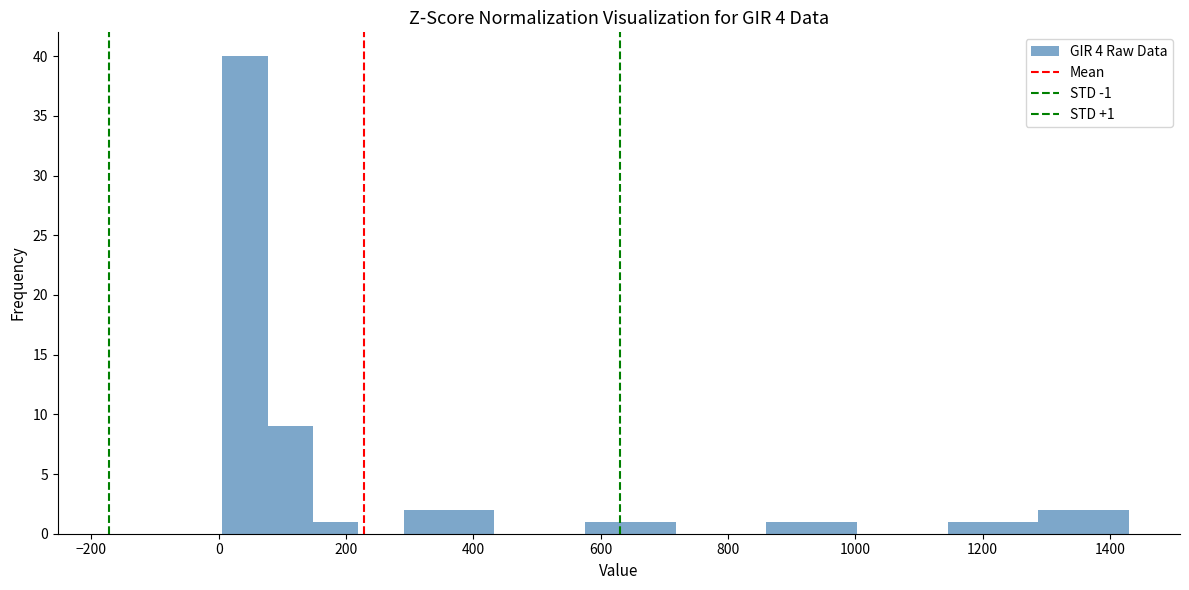

Read against the x-axis, roughly where is the centre of the tallest bar?

40